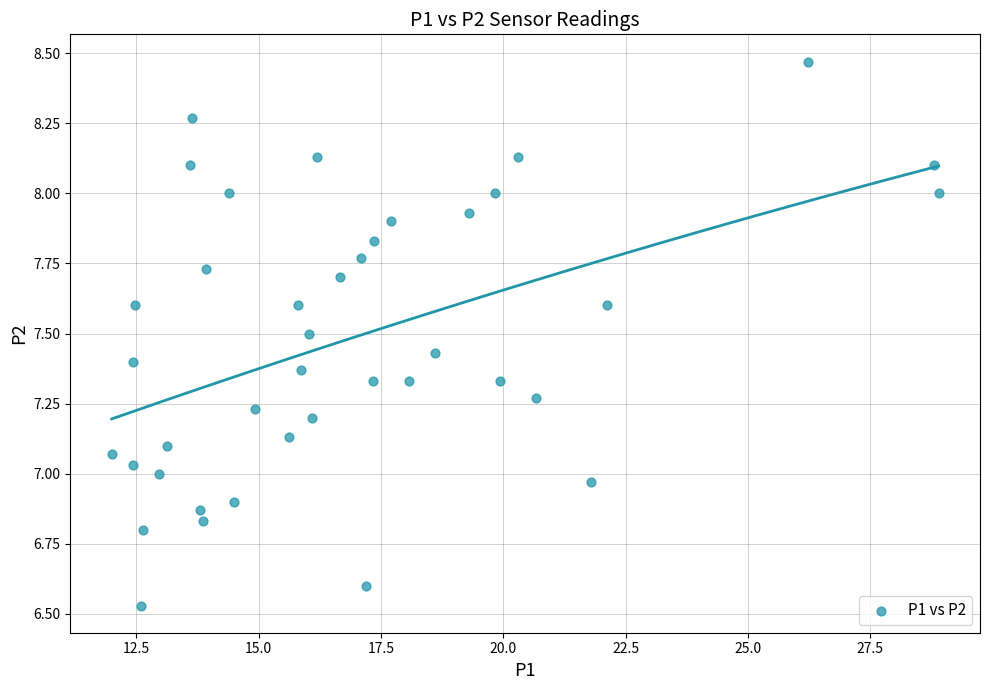

What is the range of Y values (max minus min)?

1.9